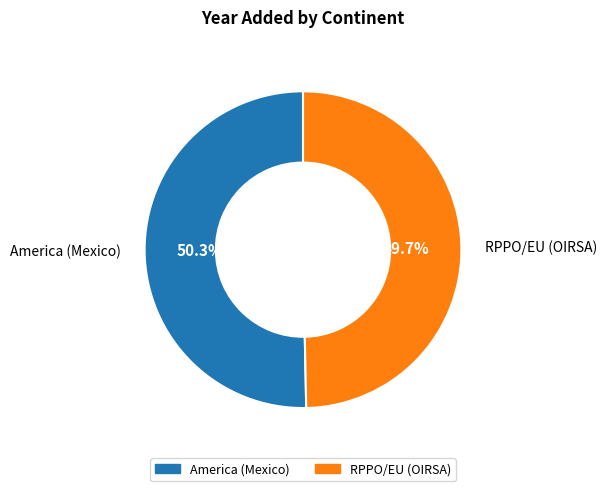

The RPPO/EU (OIRSA) slice represents 39% of the pie. True or false?

False